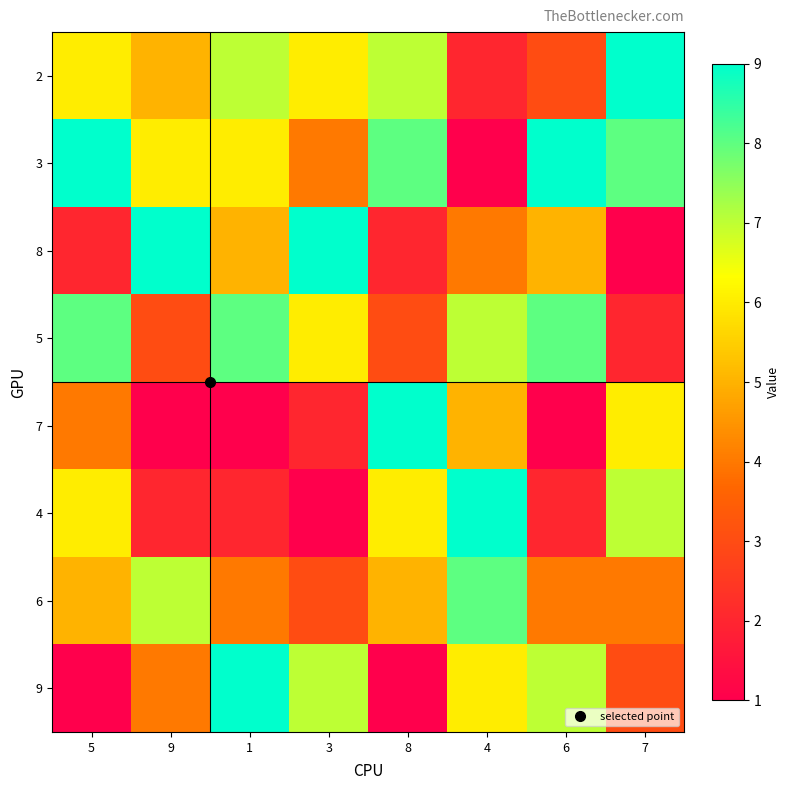

What is the minimum value shown in the chart?

1